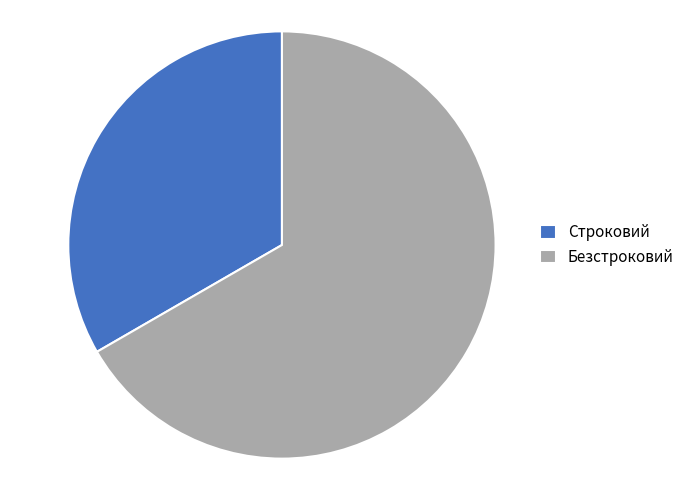

The Строковий slice represents 33% of the pie. True or false?

True